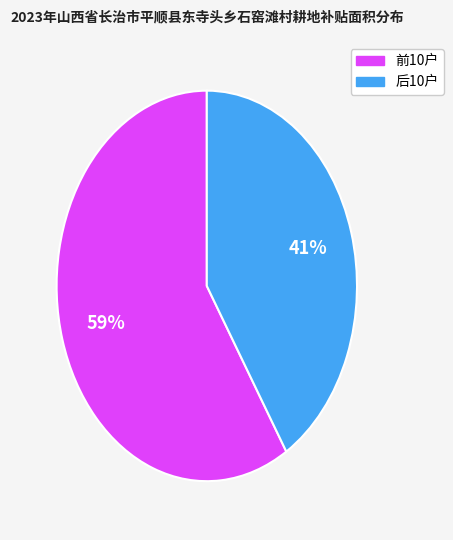

Count the number of slices in the pie.

2